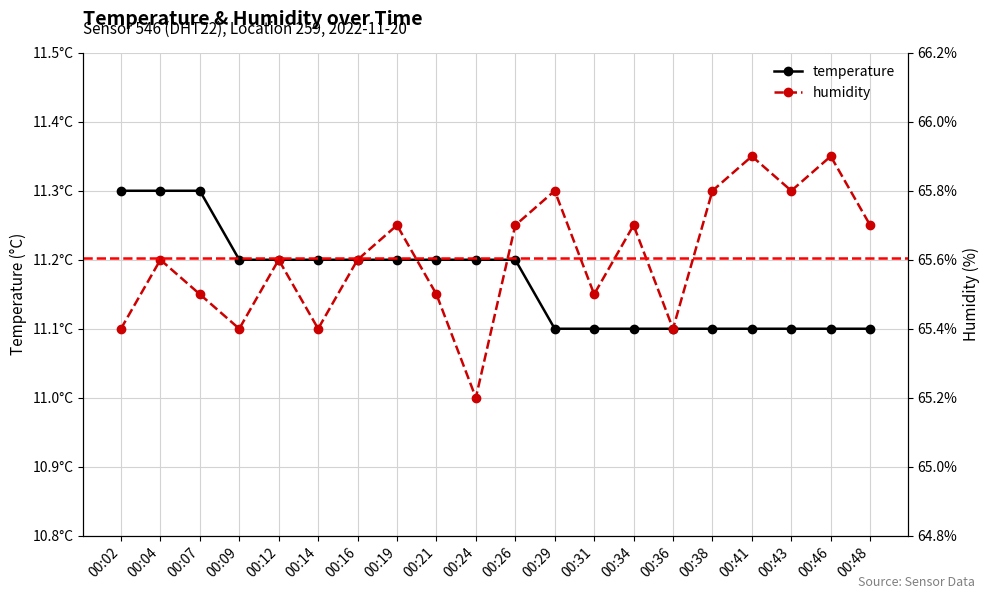

What is the difference between the humidity values at 00:43 and 00:12?

0.2